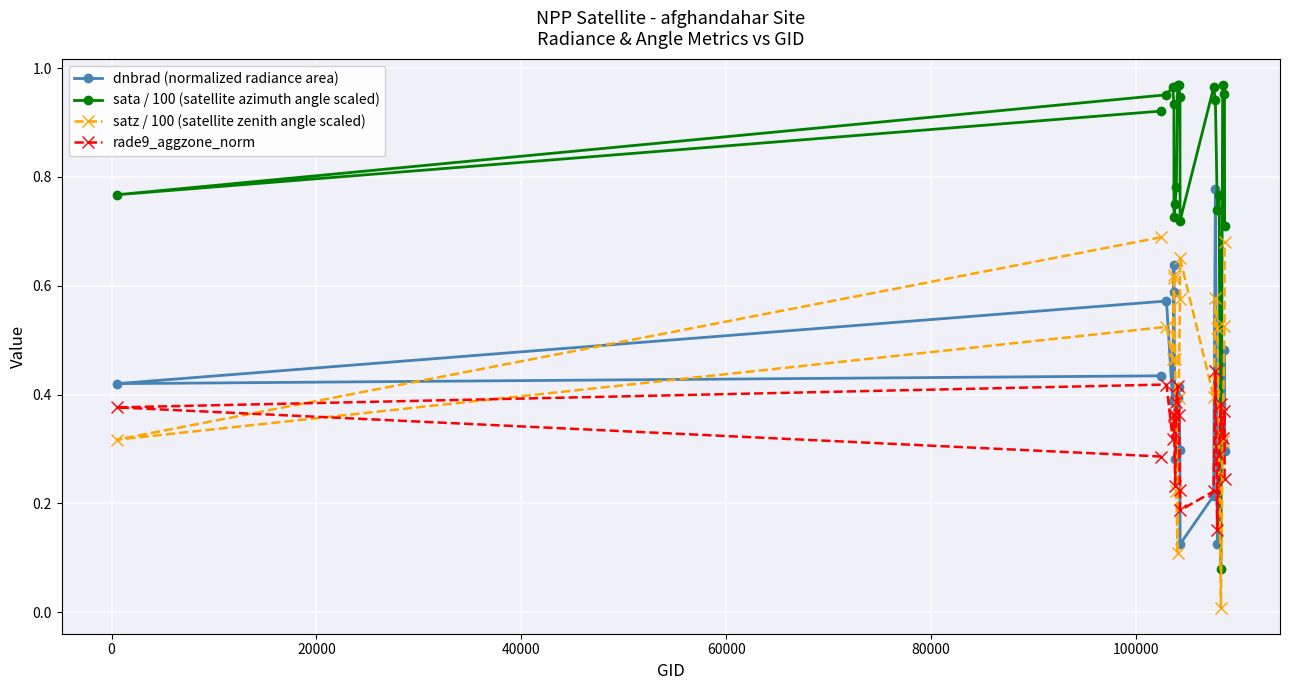

What is the value of the dnbrad (normalized radiance area) point at the 10th from the left?

0.4